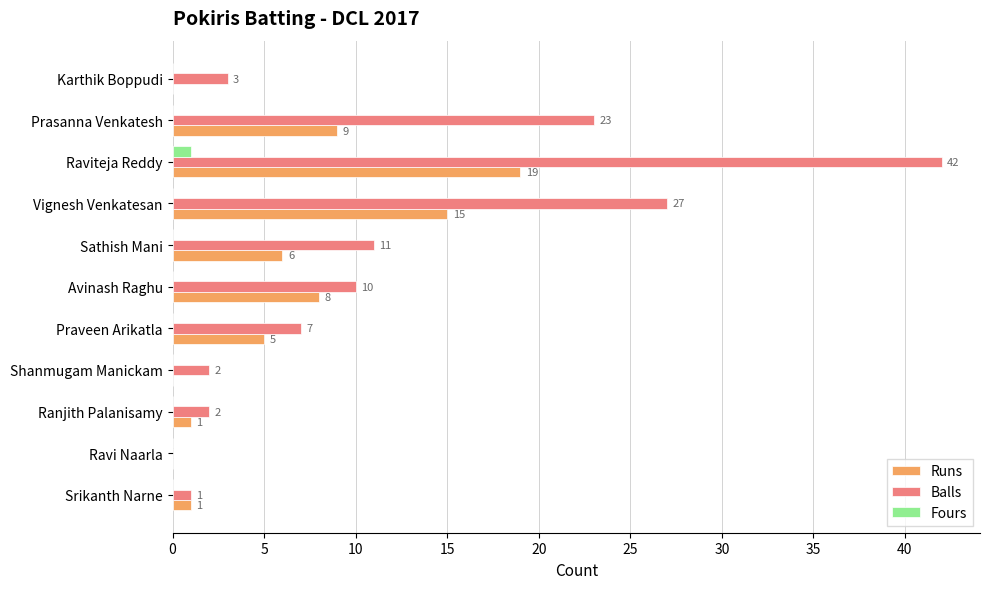

At which label is Runs closest to 9?

Prasanna Venkatesh